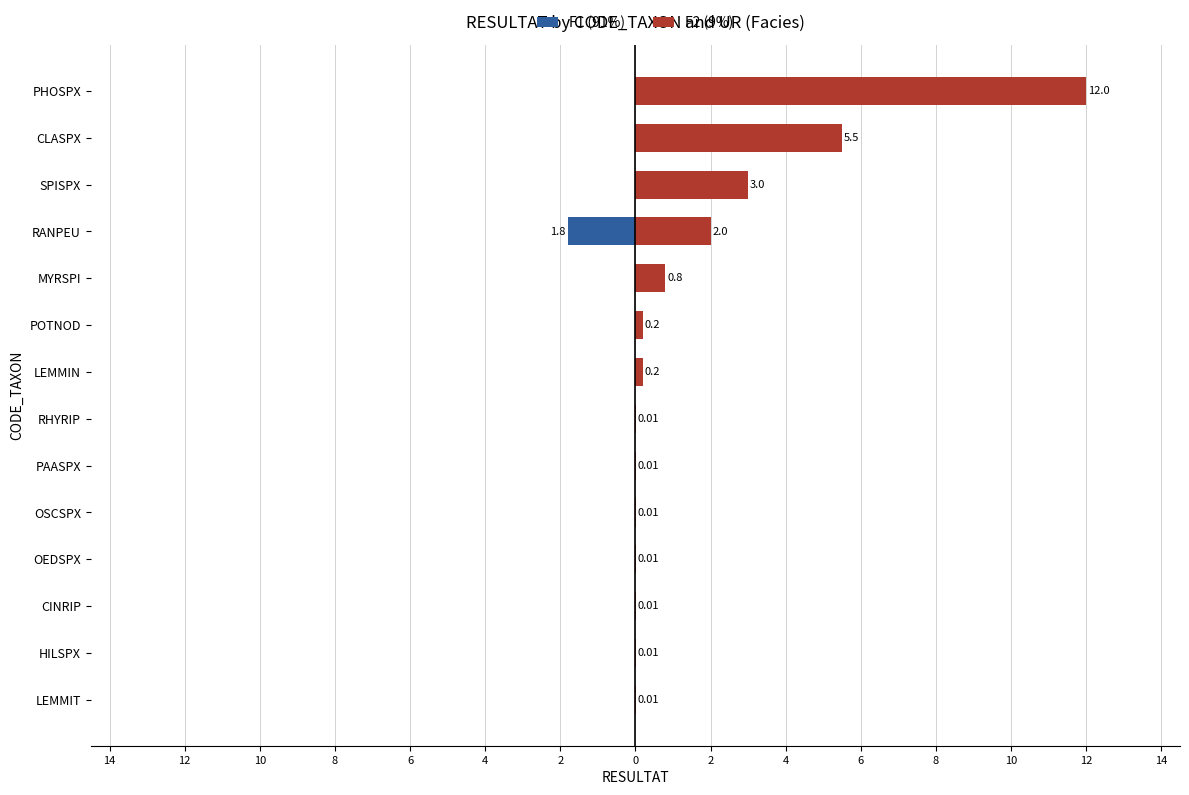

How many data points does each series have?

14